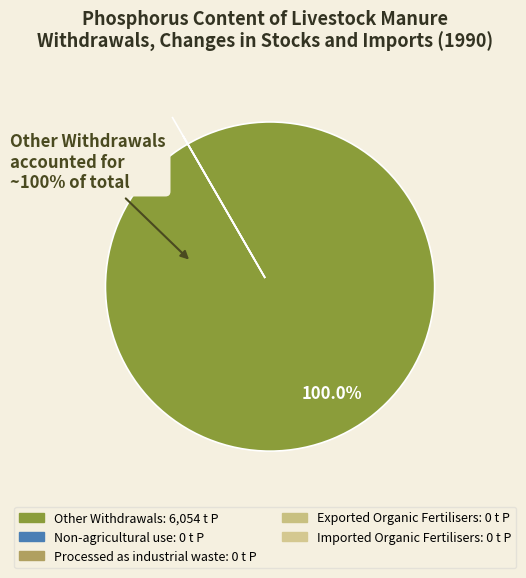

What percentage is NOT represented by Non-agricultural use?

100.0%